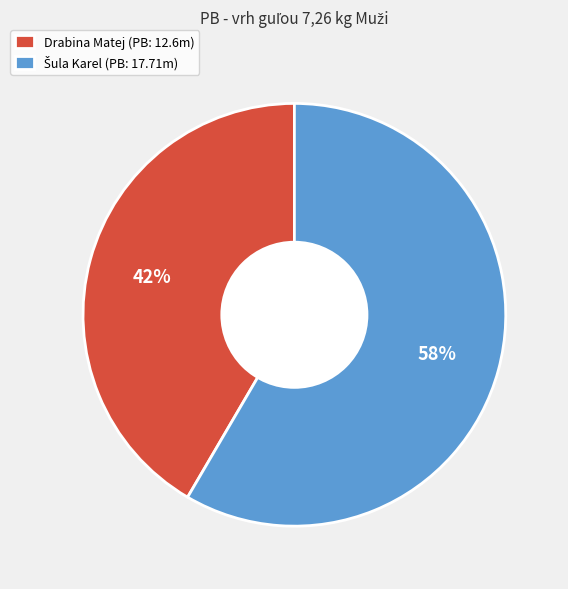

To the nearest percent, what percentage of the pie is Drabina Matej?

42%